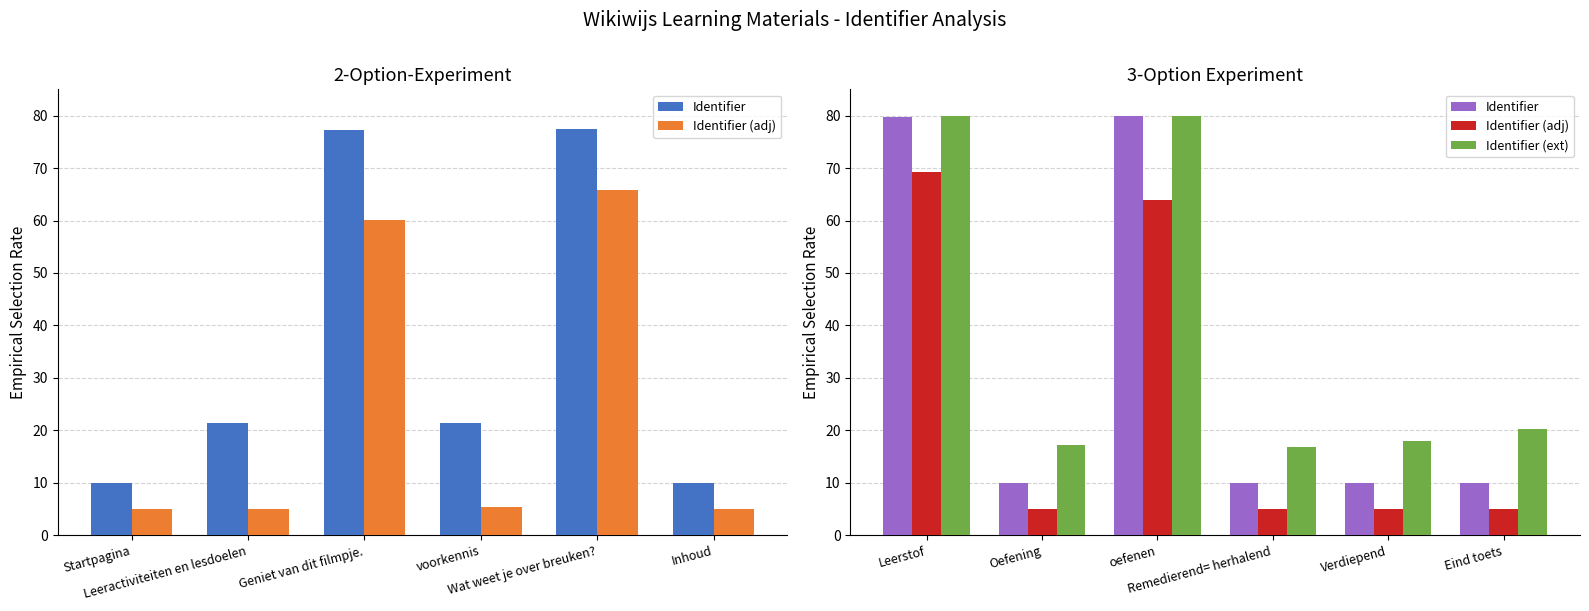

What position from the left is Remedierend= herhalend?

4